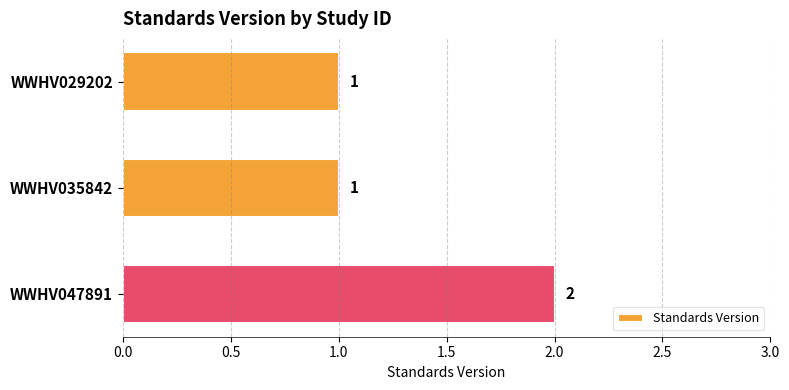

Approximately how many times larger is the value at WWHV047891 compared to WWHV035842?

2.0